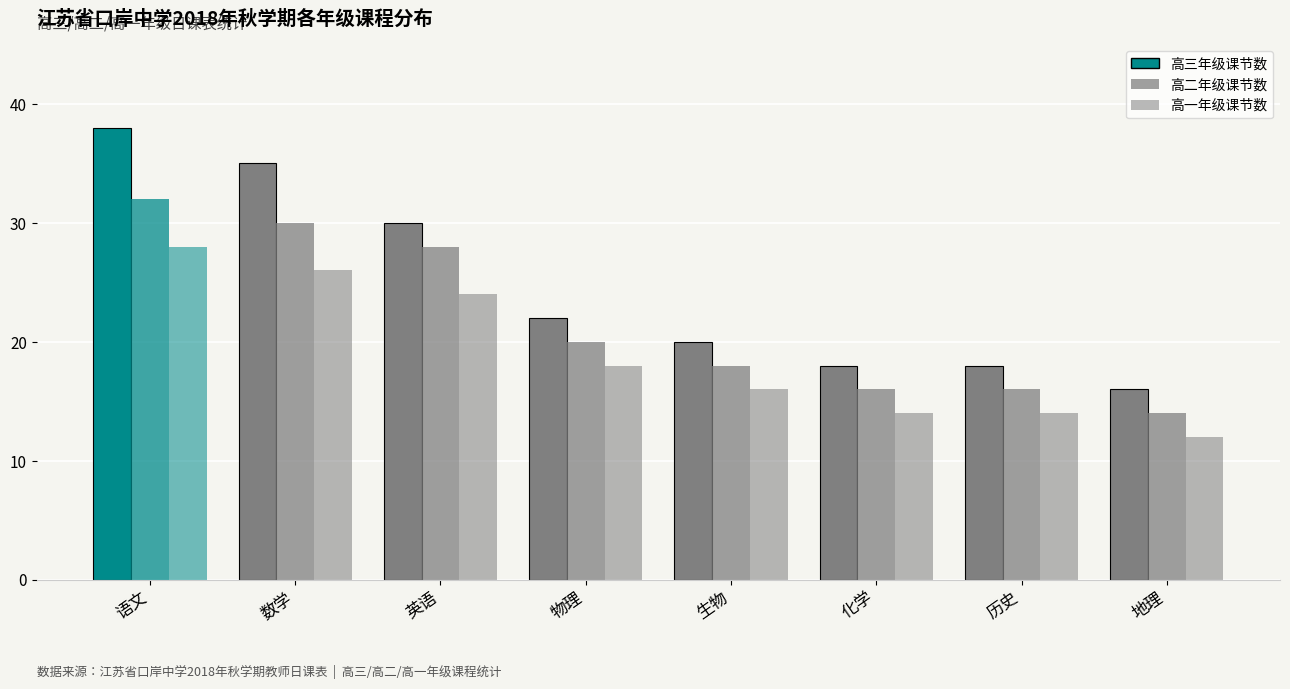

What is the smallest value displayed?

12